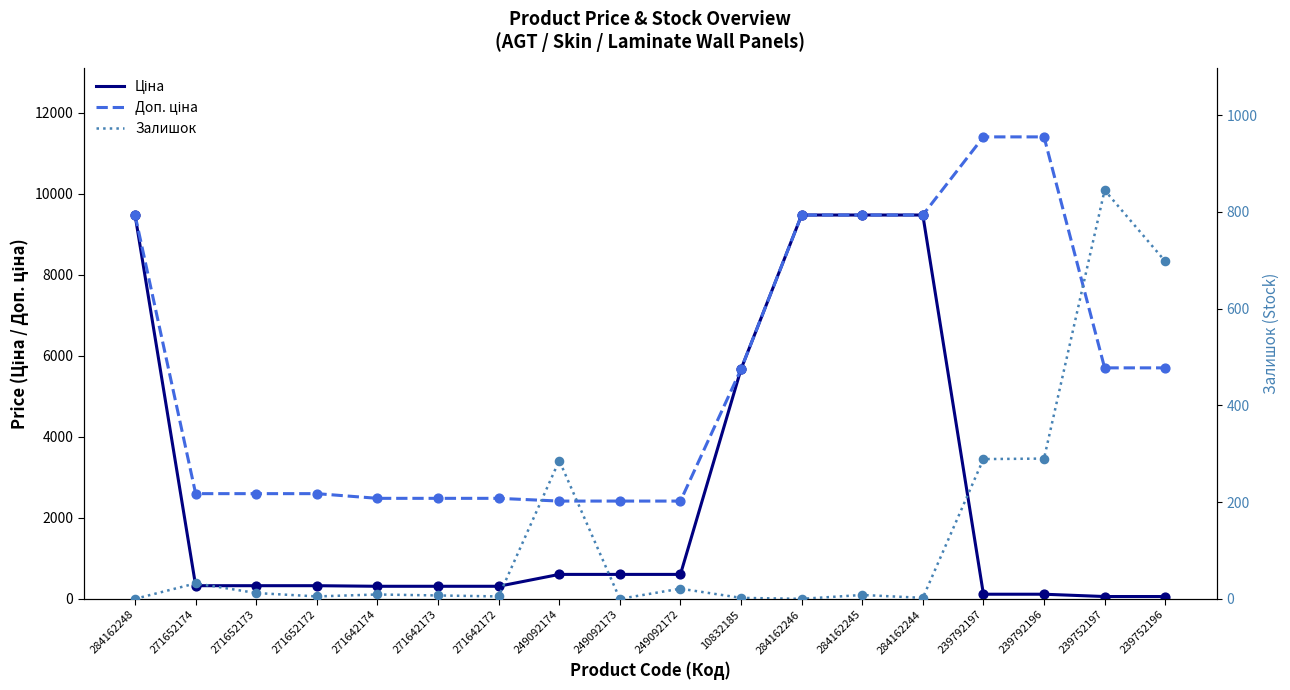

Which series contains the highest Y value?

Доп. ціна